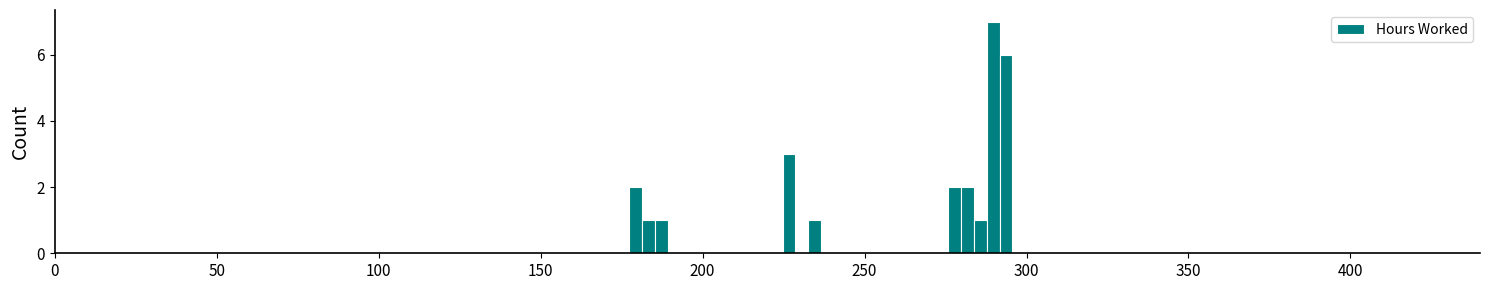

Around what value on the x-axis is the tallest bar? Give the approximate position of its centre, as read against the axis.

290